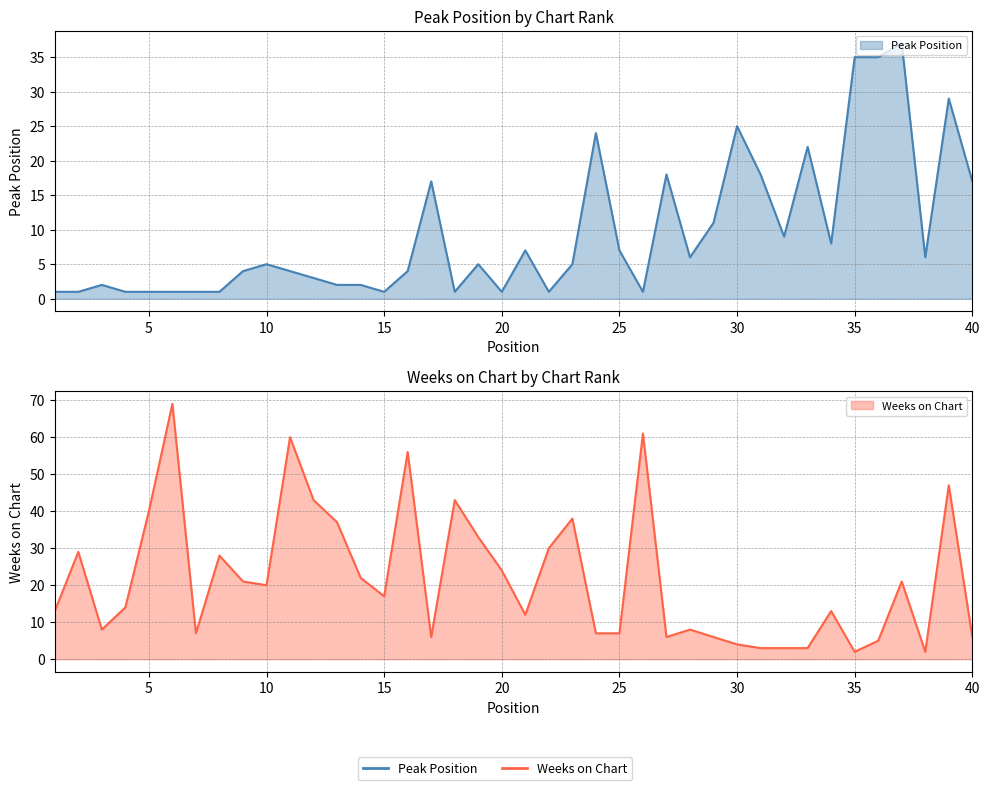

True or false: Weeks on Chart has more than 0 interior local peaks.

True